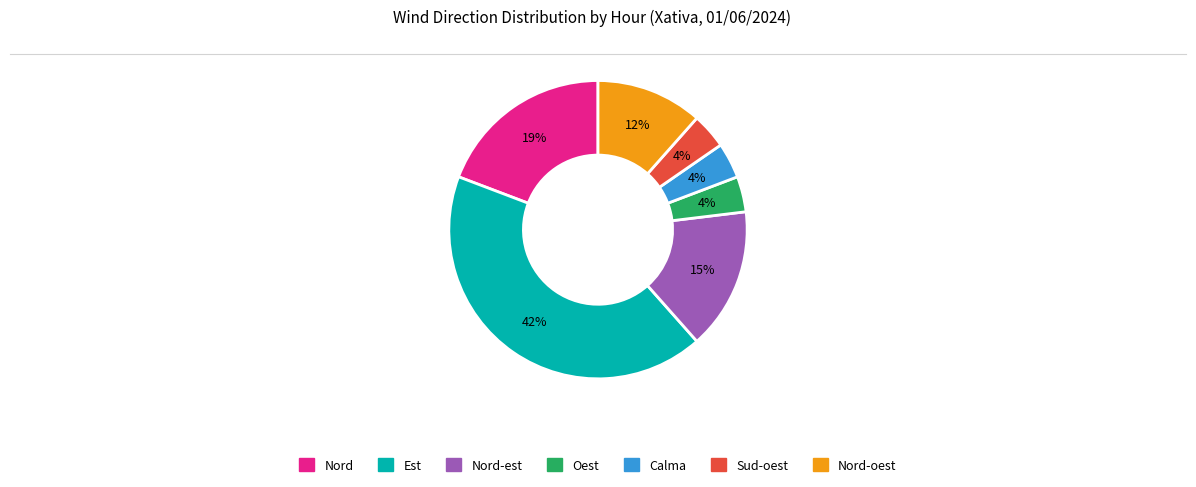

To the nearest percent, what is the difference between the largest and smallest slice percentages?

38%